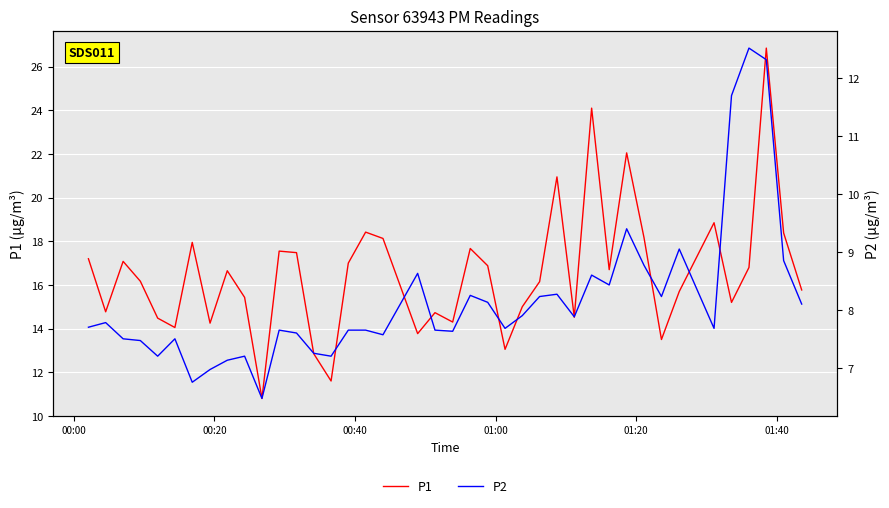

What is the minimum value for P1?

10.8